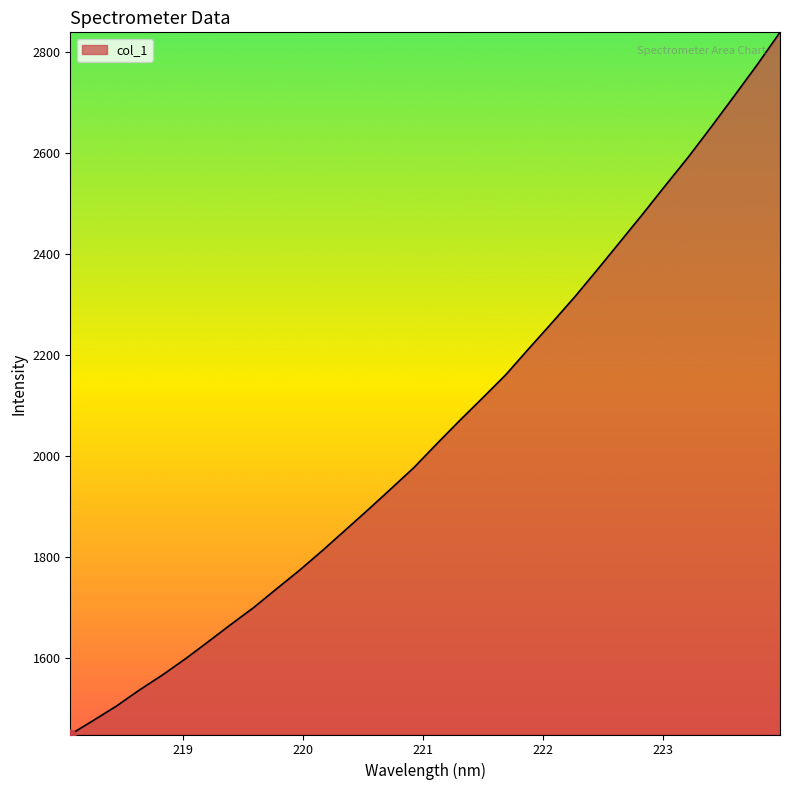

What is the difference between the maximum and minimum values?

1389.5